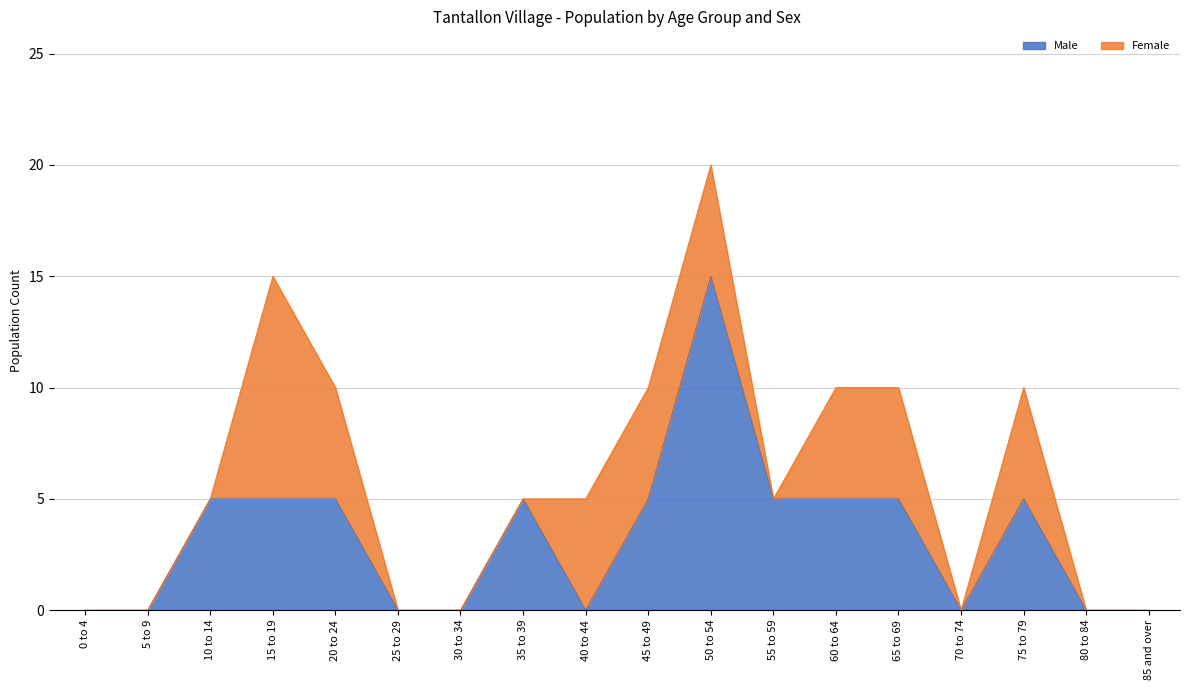

True or false: the data shows 2 at 75 to 79.

False